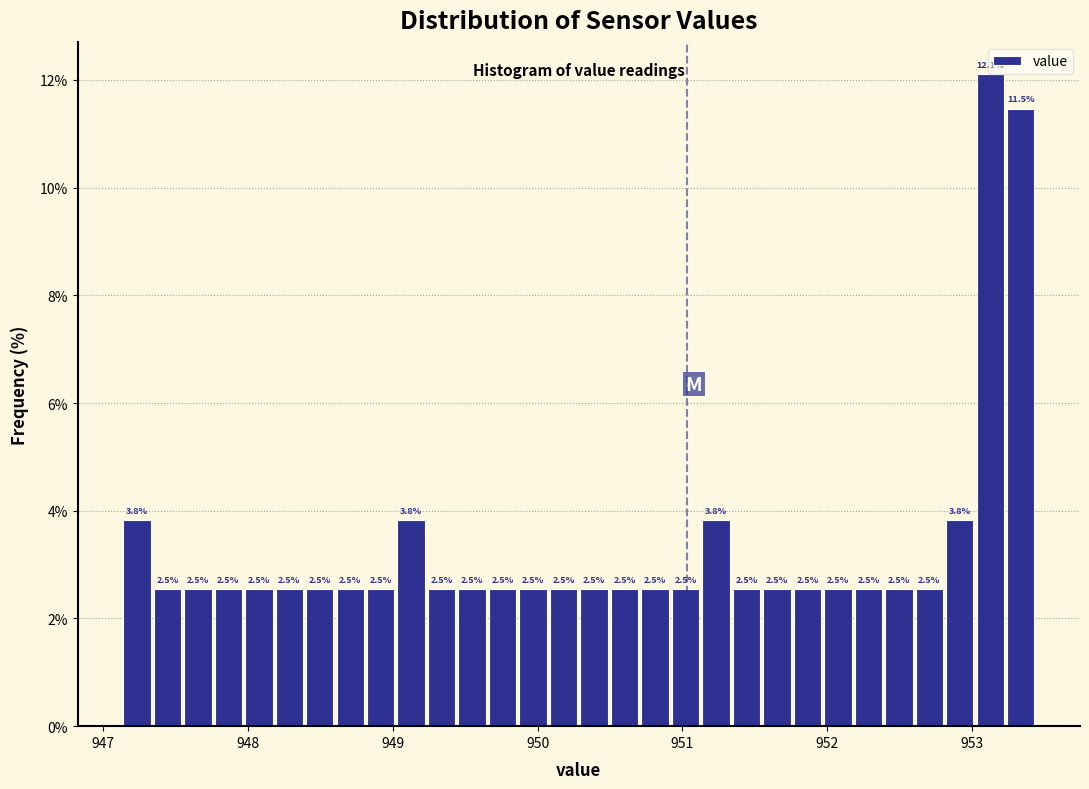

Read against the x-axis, roughly where is the centre of the tallest bar?

953.1